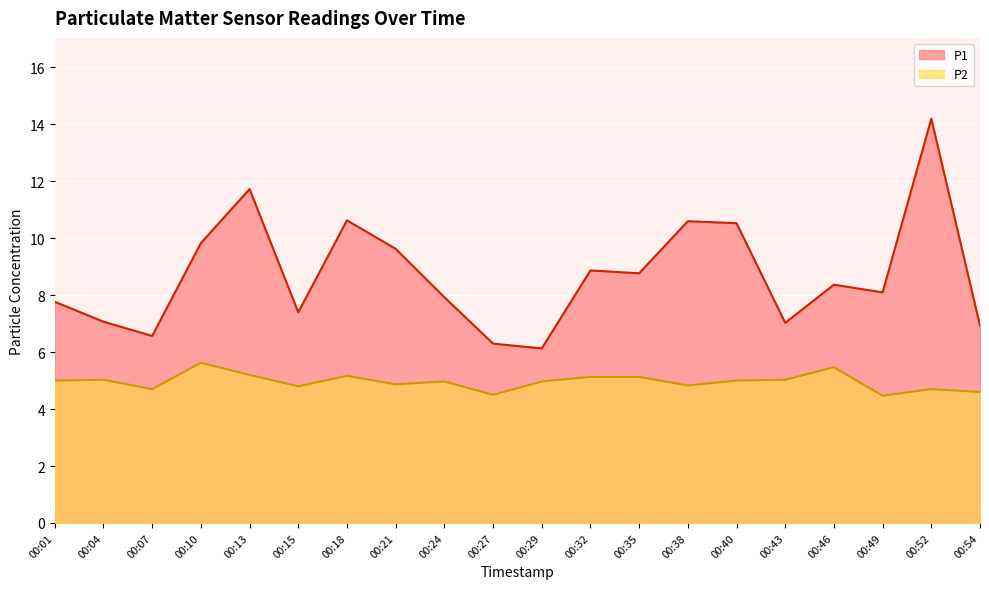

How many lines are shown in the chart?

2